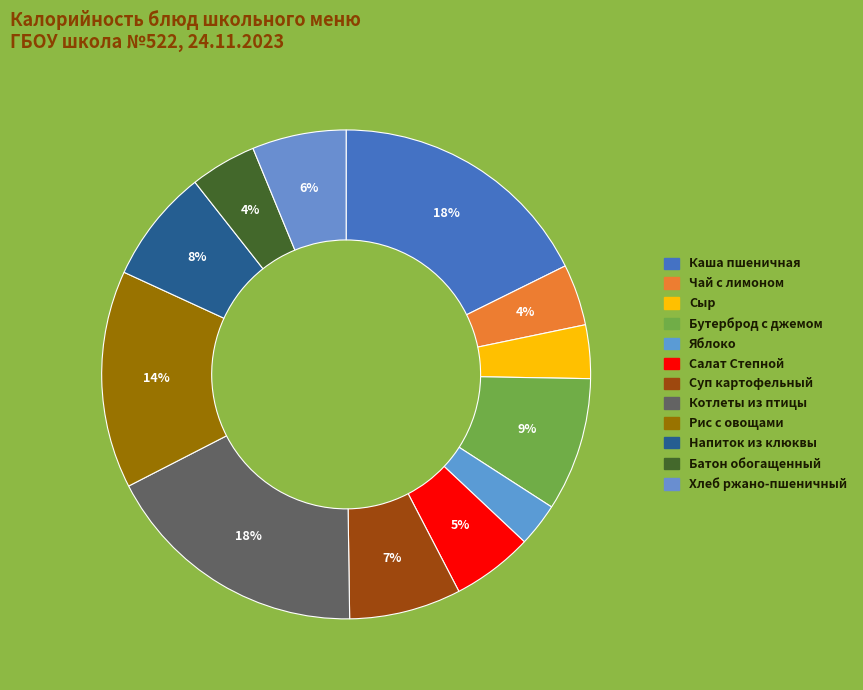

Rank the categories by value from highest to lowest.

Каша вязкая молочная пшеничная, Котлеты рубленные из птицы, Рис отварной с овощами, Бутерброд с джемом, Напиток из клюквы протертой с сахаром, Суп картофельный с горохом и гренками, Хлеб ржано-пшеничный обогащенный, Салат Степной из разных овощей, Батон обогащенный микронутриентами, Чай с сахаром и лимоном, Сыр порциями, Яблоко свежее